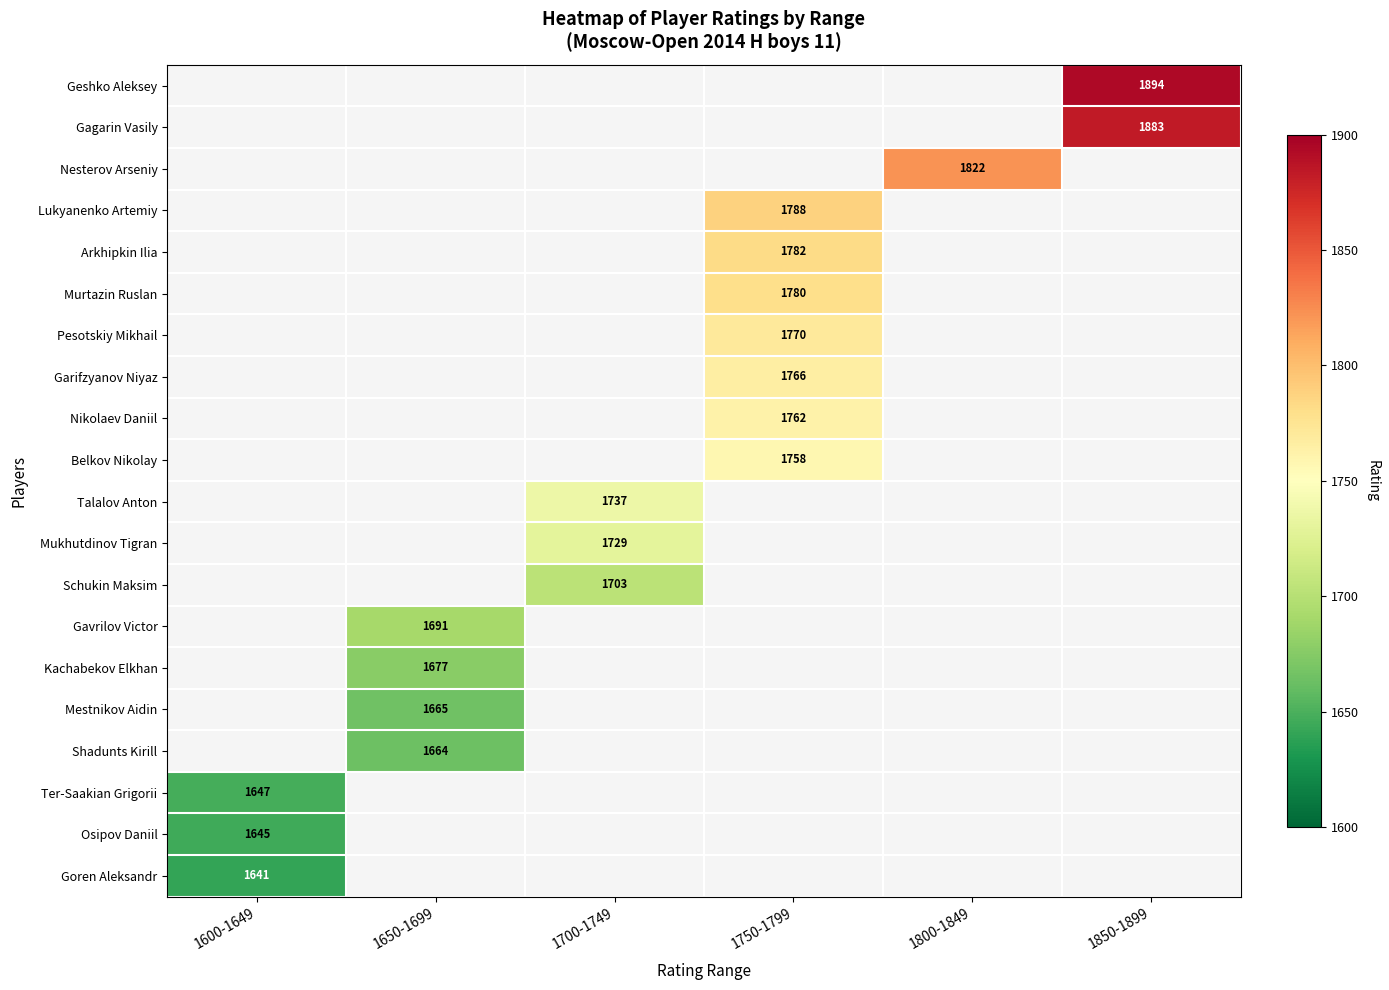

Is it true that Belkov Nikolay equals 3121 at 1750-1799?

False